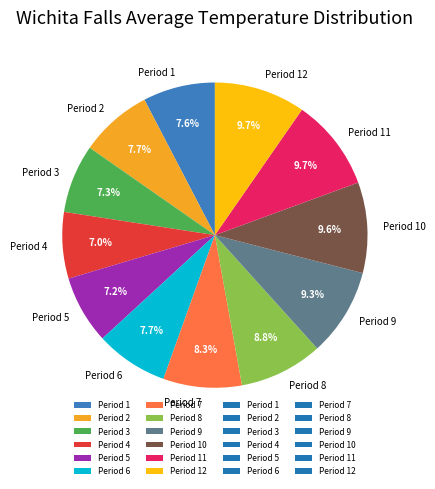

Does Period 7 account for over 50% of the chart?

No